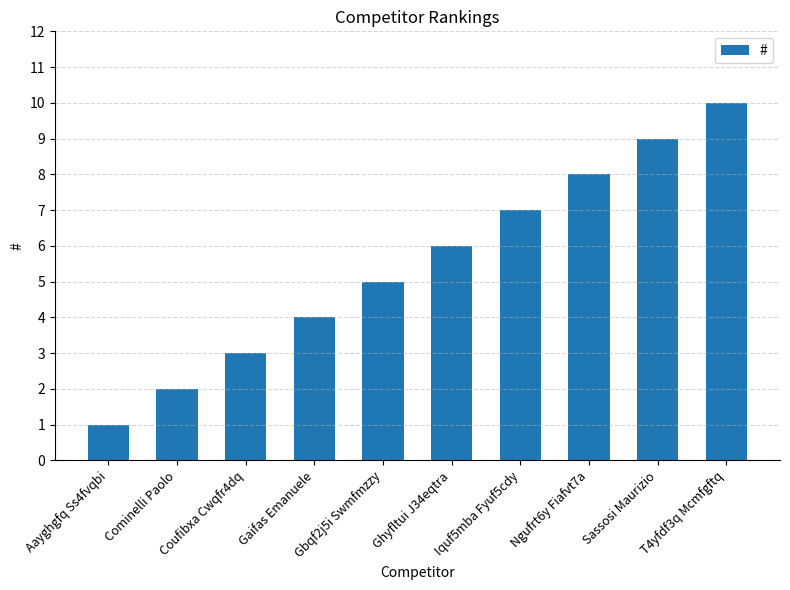

Rank the categories by value from lowest to highest.

Aayghgfq Ss4fvqbi, Cominelli Paolo, Coufibxa Cwqfr4dq, Gaifas Emanuele, Gbqf2j5i Swmfmzzy, Ghyfltui J34eqtra, Iquf5mba Fyuf5cdy, Ngufrt6y Fiafvt7a, Sassosi Maurizio, T4yfdf3q Mcmfgftq